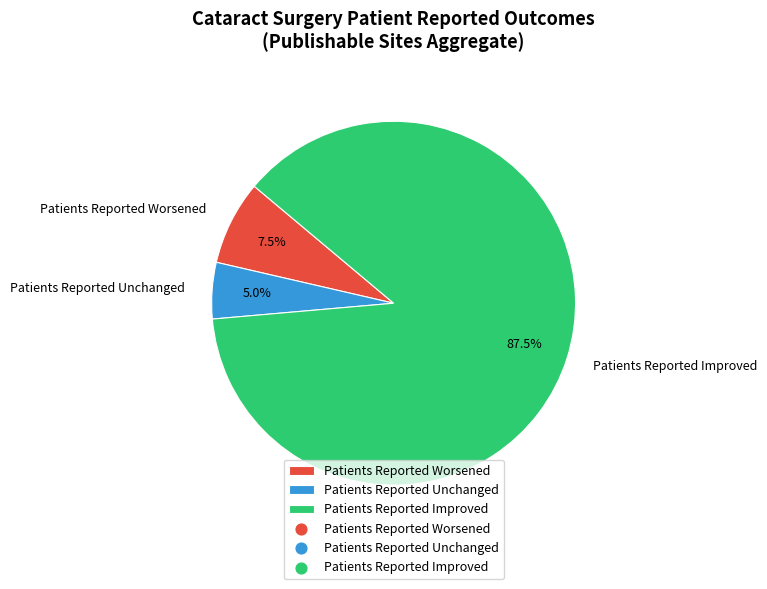

What is the smallest slice in the pie chart?

Patients Reported Unchanged